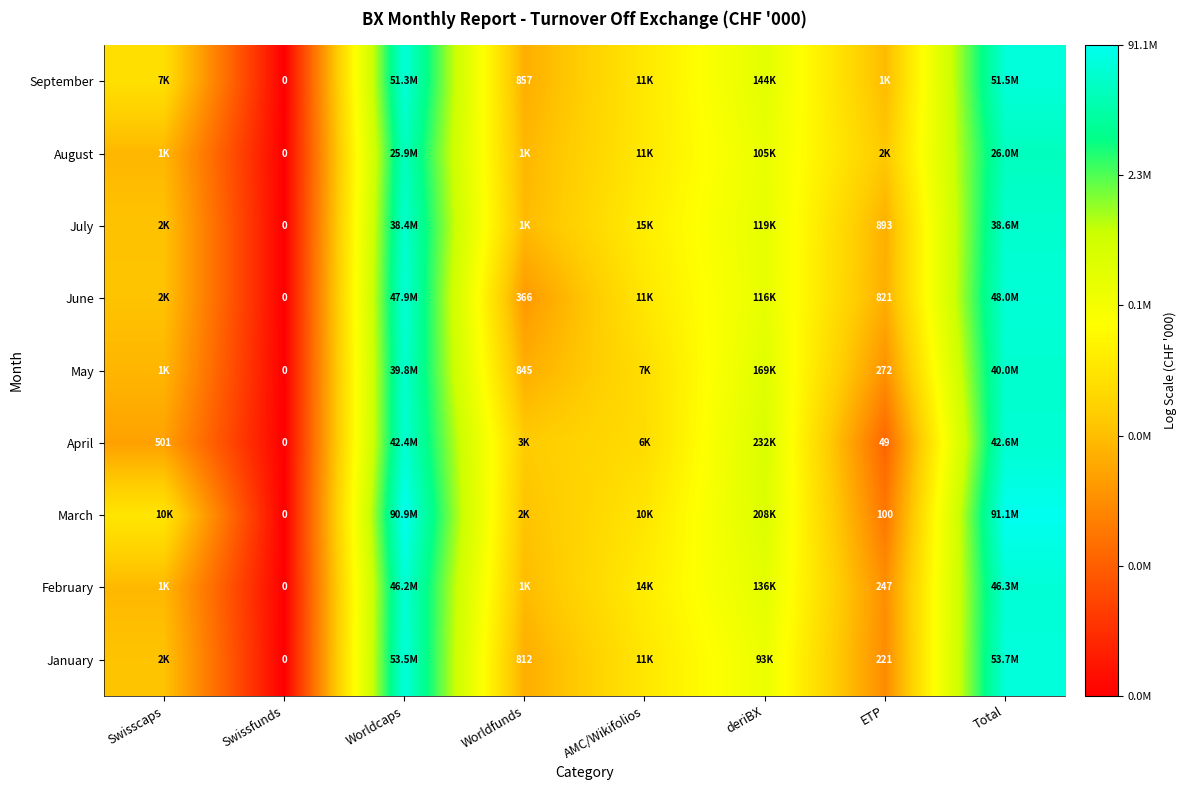

Is the value of September at Worldfunds greater than the value of June at ETP?

Yes